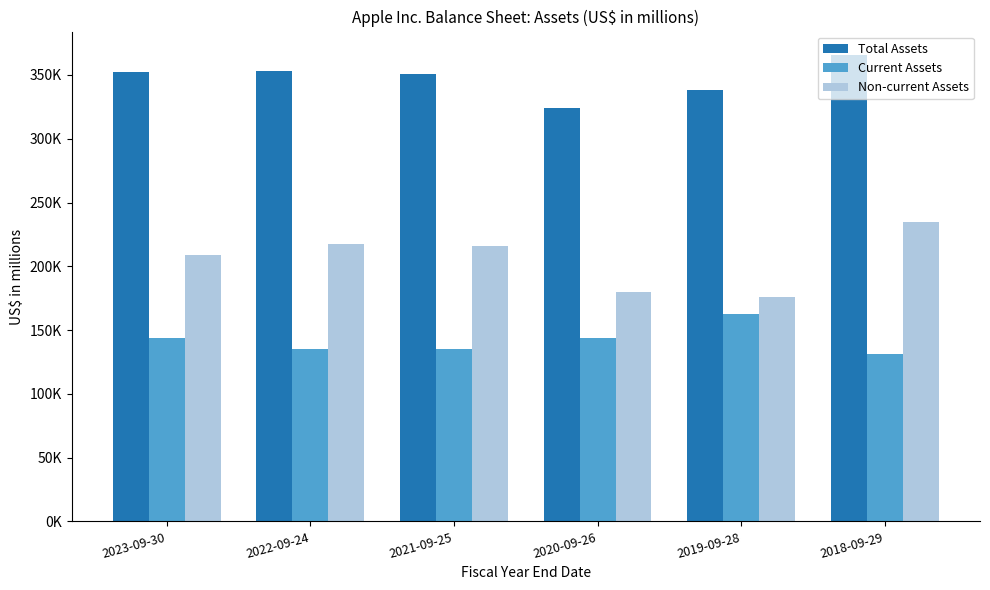

What is the maximum value shown in the chart?

365725